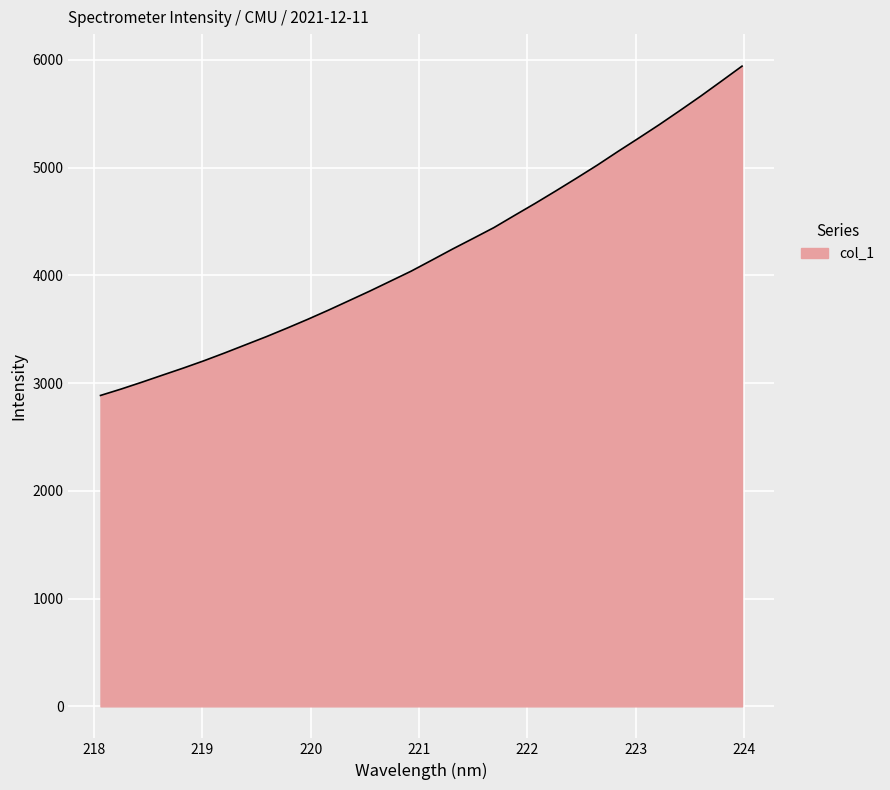

True or false: there are more than 1 points higher than both neighbors.

False